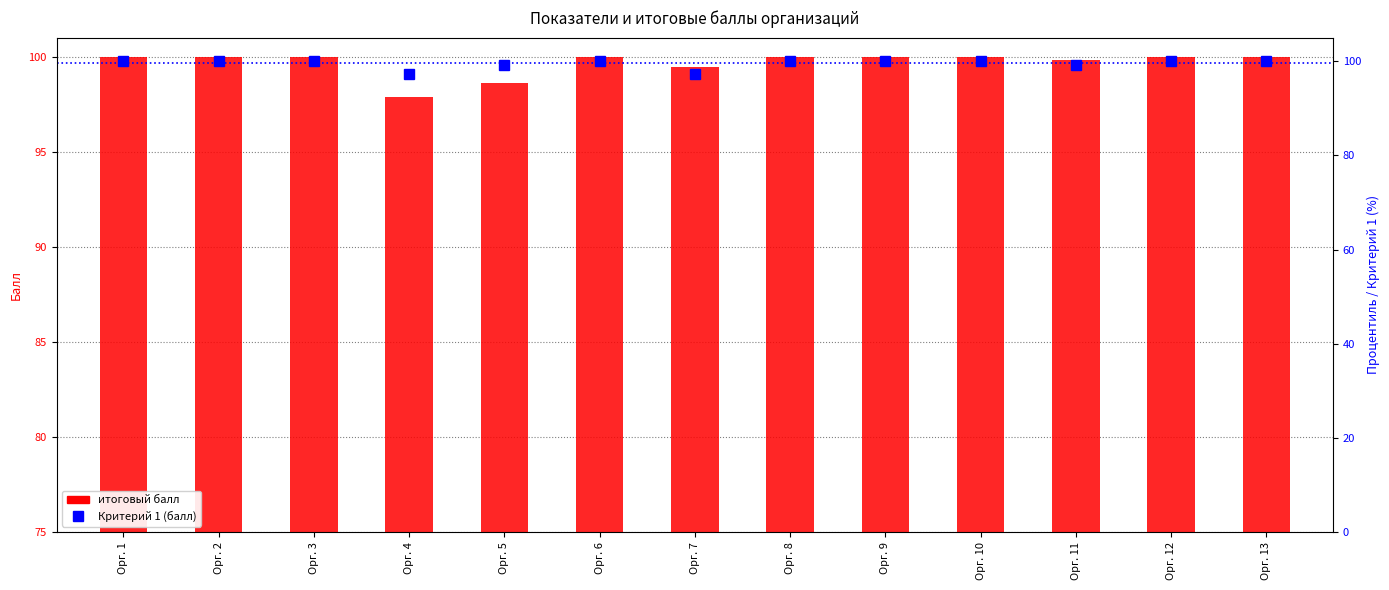

List the series in order of their overall mean, lowest first.

Критерий 1 (балл), ИТОГО (итоговый балл)